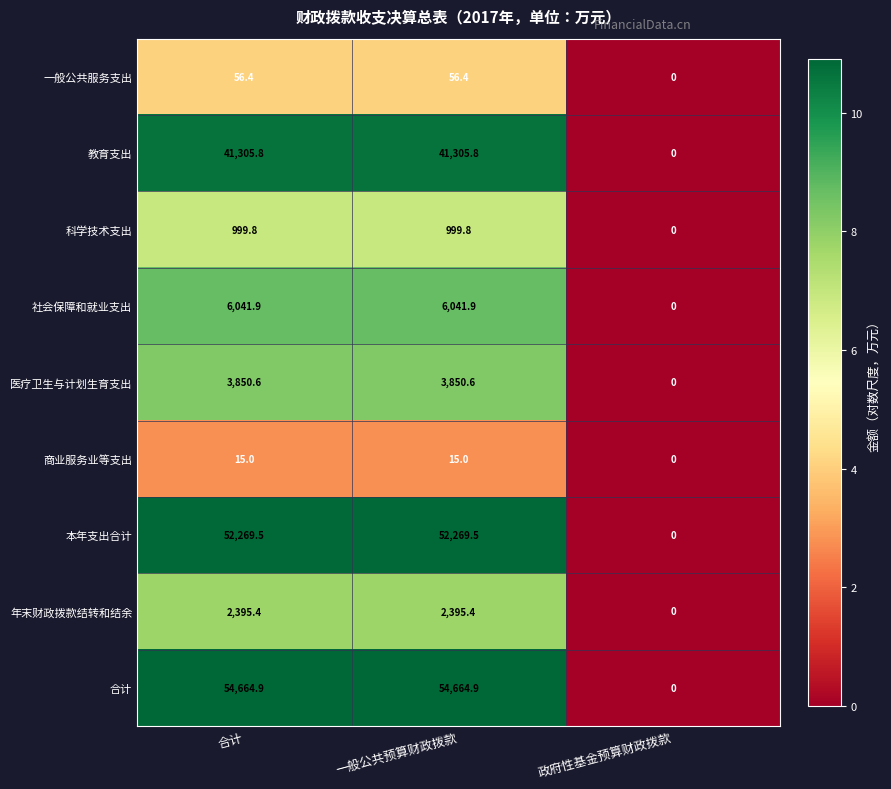

List the series in order of their peak value, highest first.

合计, 本年支出合计, 教育支出, 社会保障和就业支出, 医疗卫生与计划生育支出, 年末财政拨款结转和结余, 科学技术支出, 一般公共服务支出, 商业服务业等支出